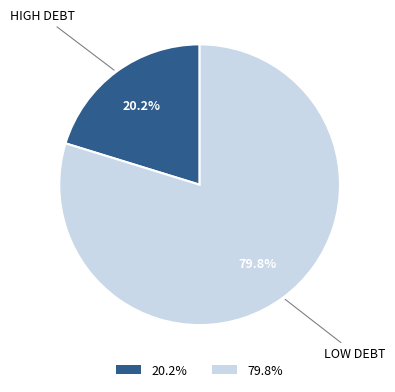

Is there any slice that represents more than half of the pie?

Yes